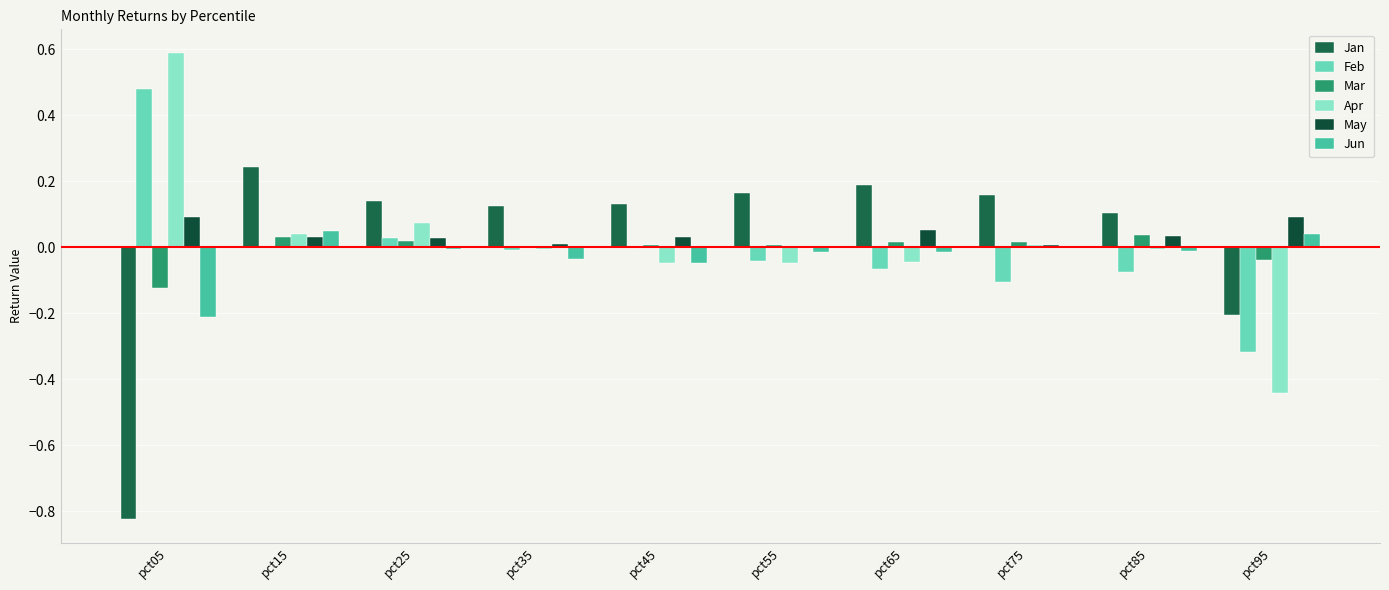

Is the value of Mar at pct55 greater than the value of Jun at pct65?

Yes